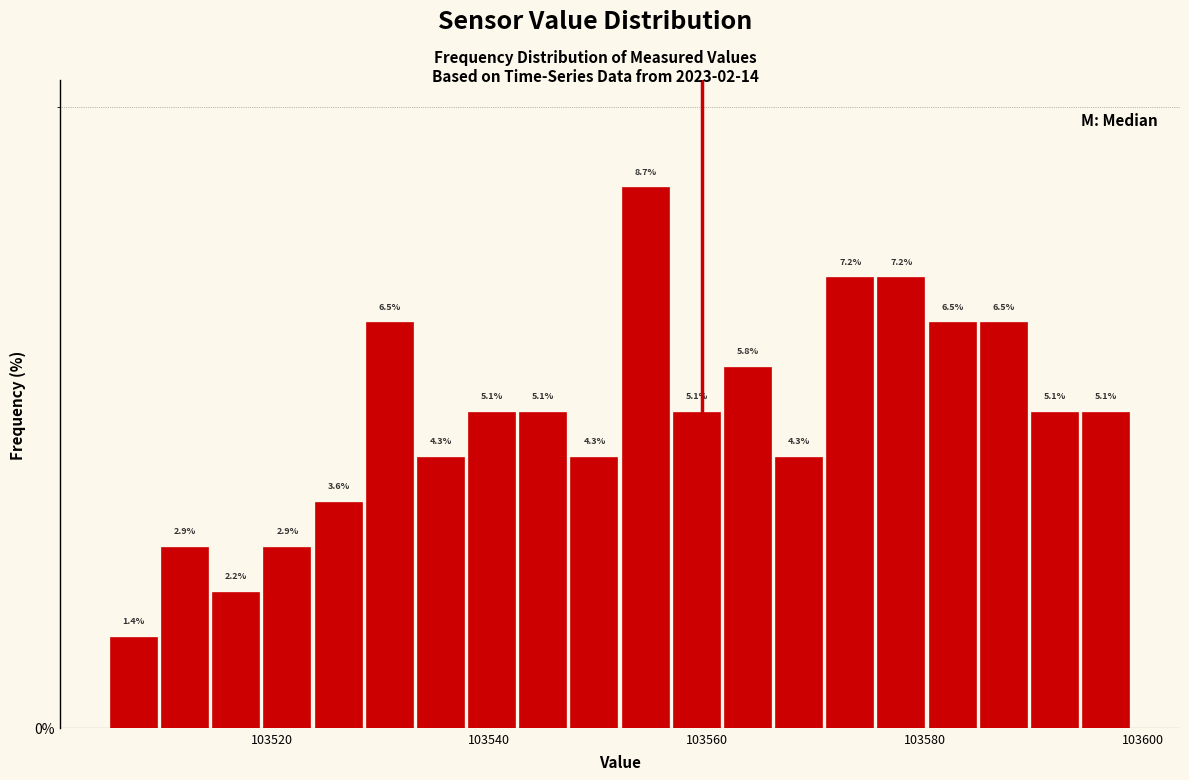

Read against the x-axis, roughly where is the centre of the tallest bar?

103554